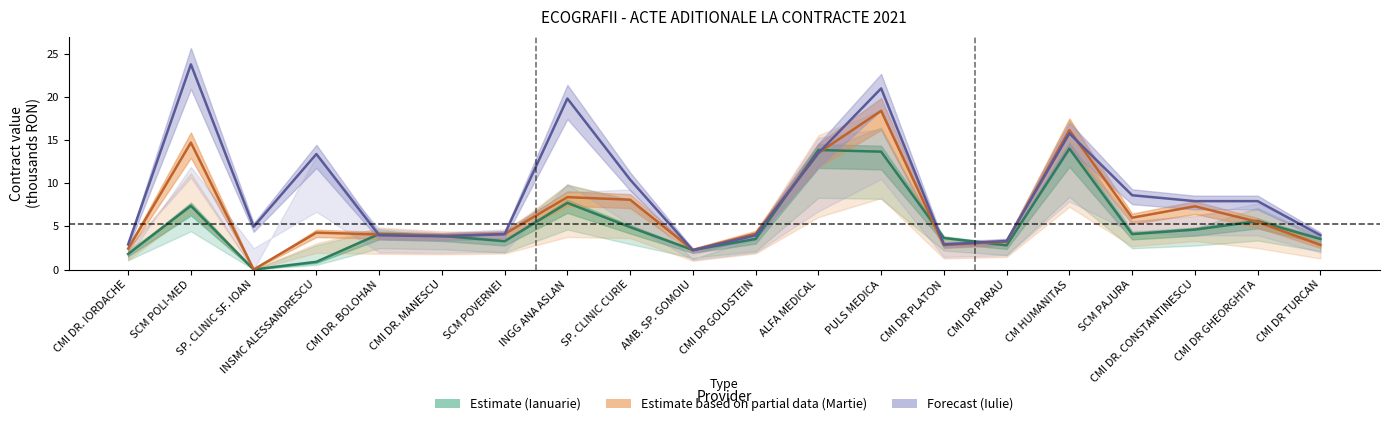

What is the difference between the Iulie (Forecast) values at SCM POVERNEI and SCM PAJURA?

4.5